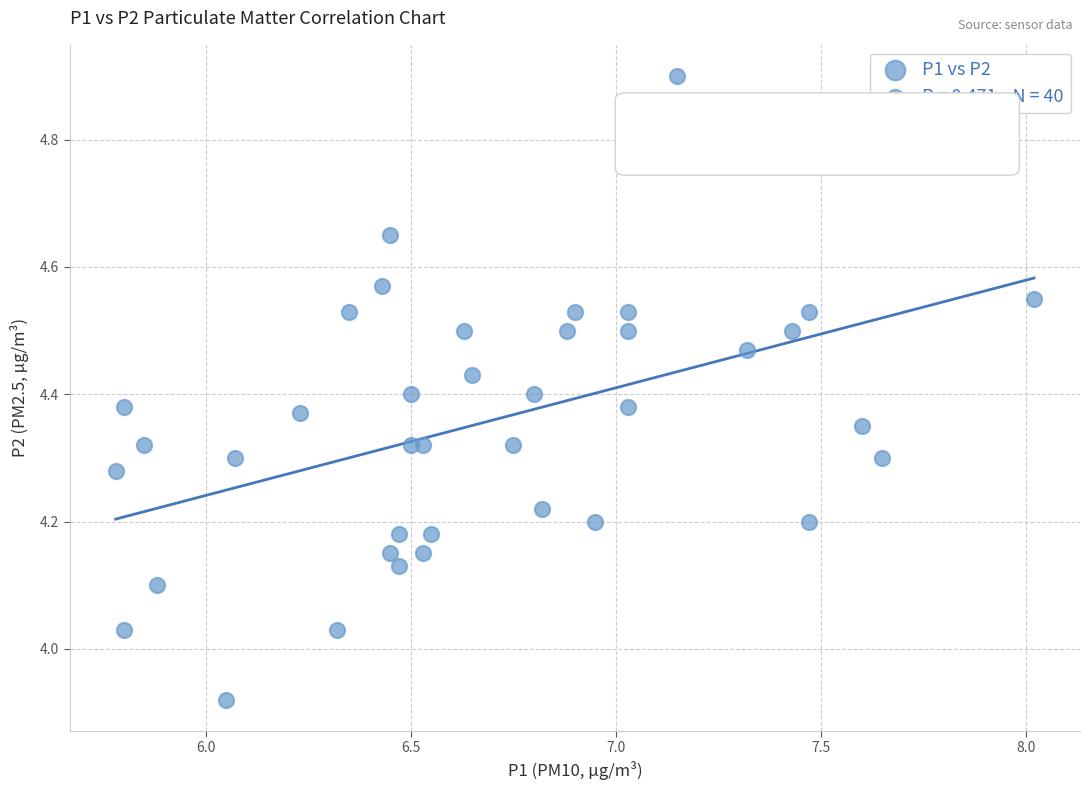

What is the range of X values (max minus min)?

2.2